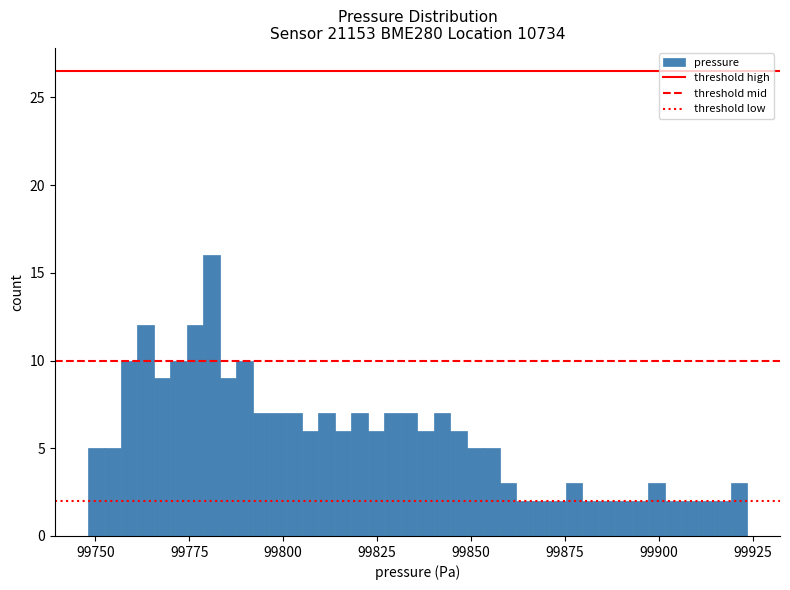

Read against the x-axis, roughly where is the centre of the tallest bar?

99780